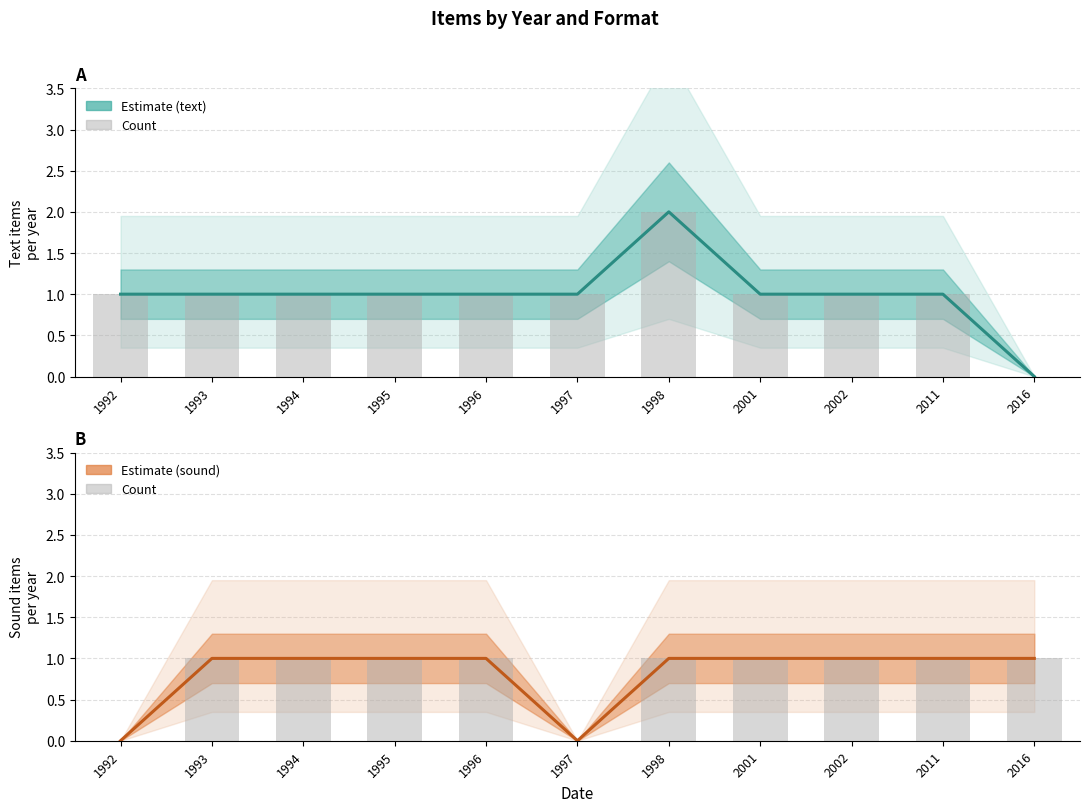

At which category does the chart reach its peak across all series?

1998